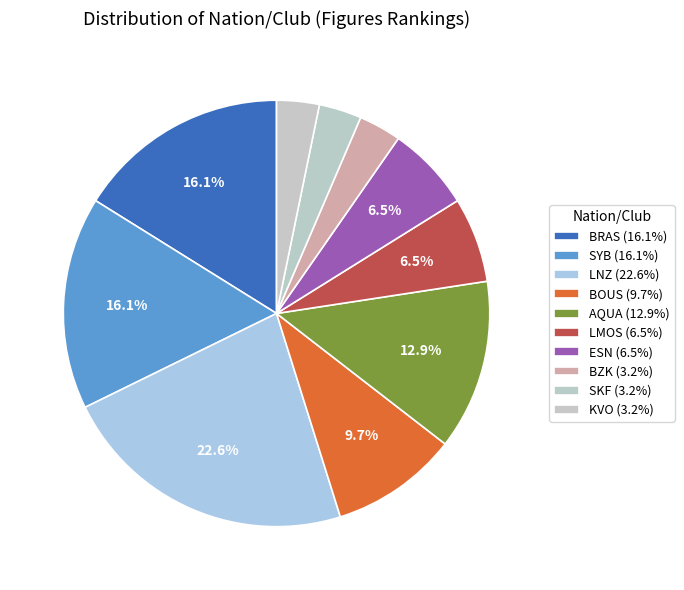

Count the number of slices in the pie.

10